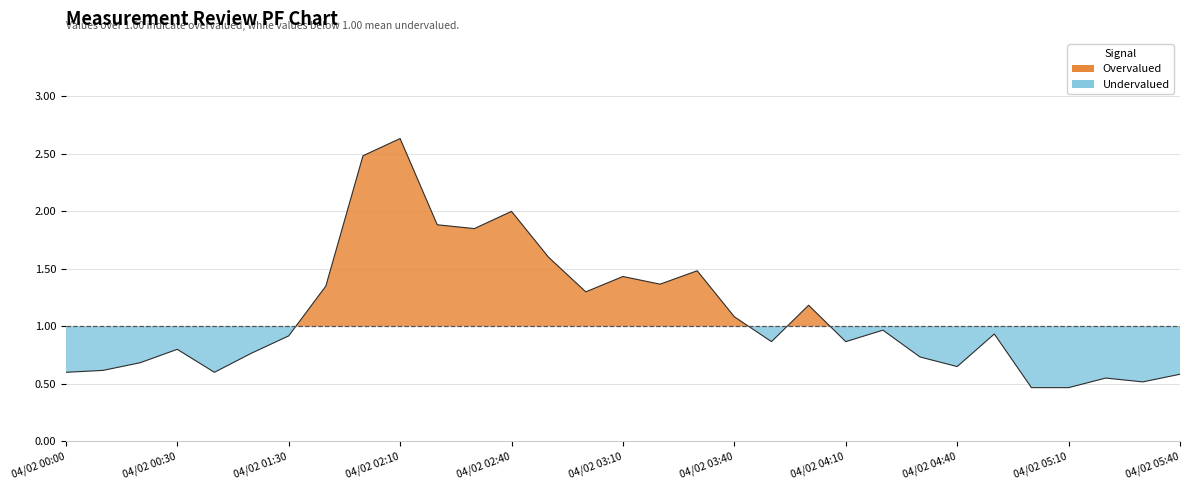

What position from the left is 19?

20